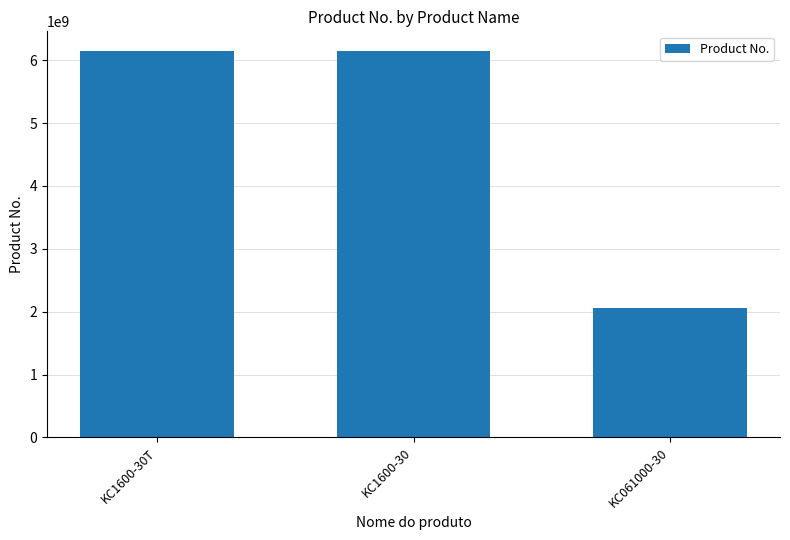

What is the difference between the second highest and minimum values?

4100236746